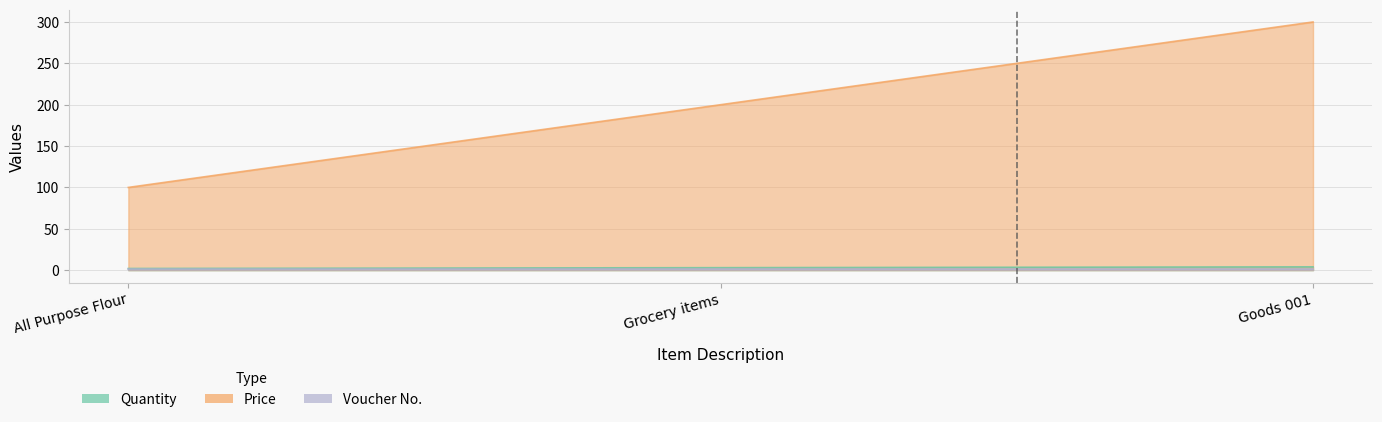

Read the Price value at Grocery items, to the nearest 10.

200